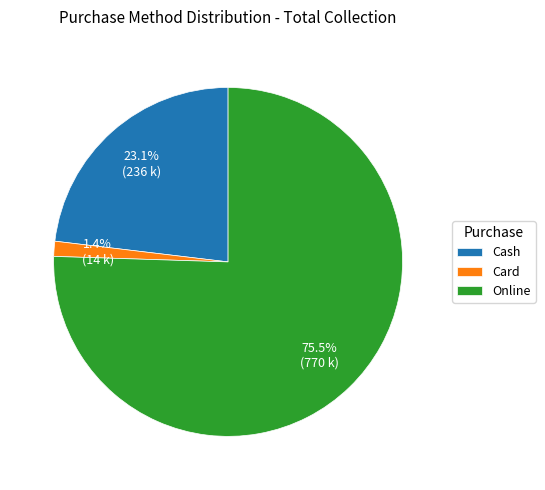

Which has a higher value, Cash or Online?

Online